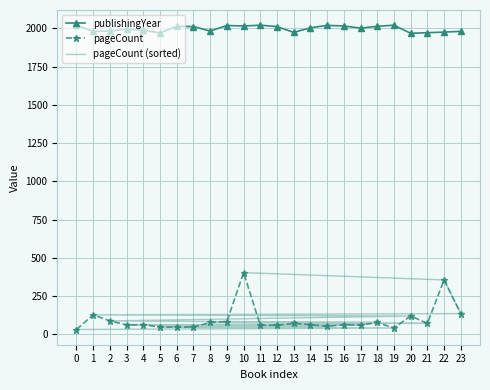

Is the value of pageCount at 22 greater than the value of publishingYear at 19?

No